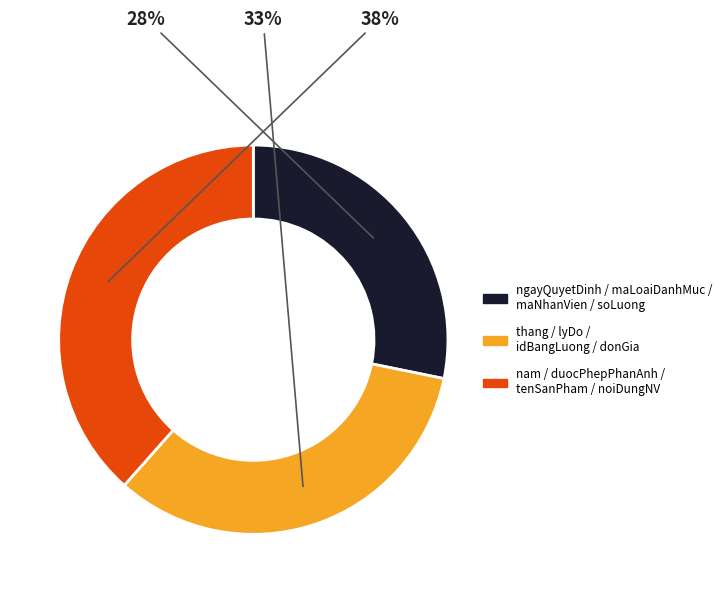

What percentage is the thang / lyDo / idBangLuong / donGia slice, to the nearest percent?

33%